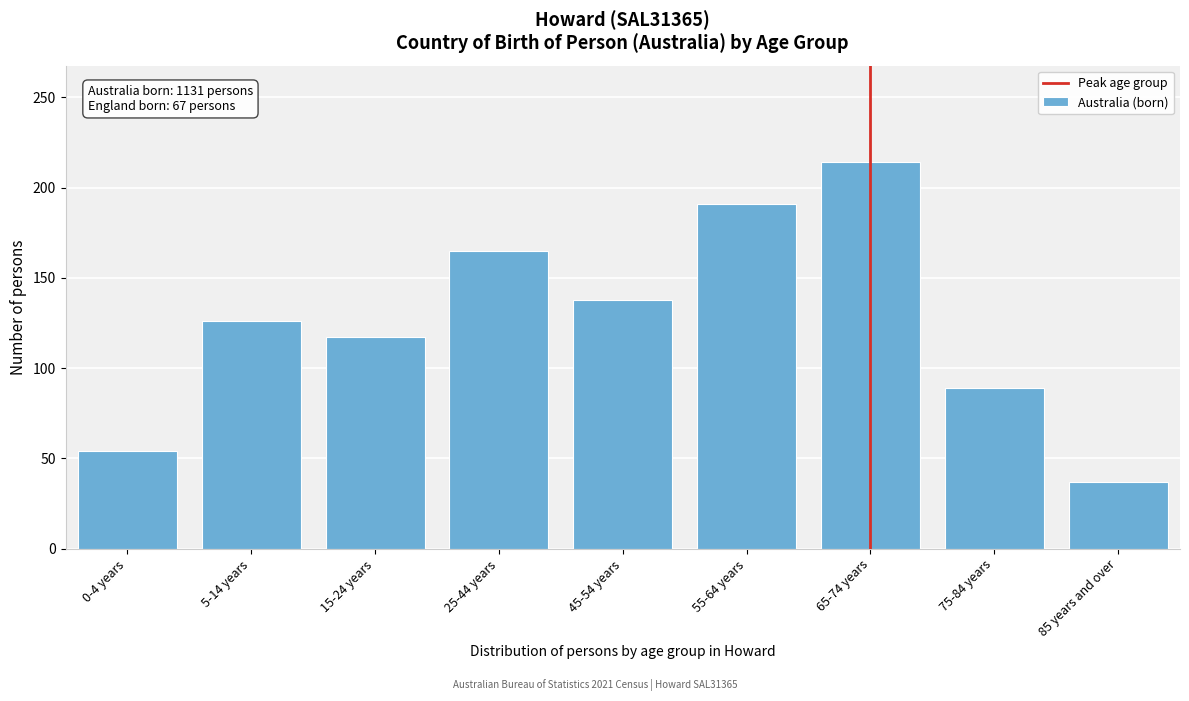

Reading left to right, transcribe all the data shown in this chart.

54	126	117	165	138	191	214	89	37